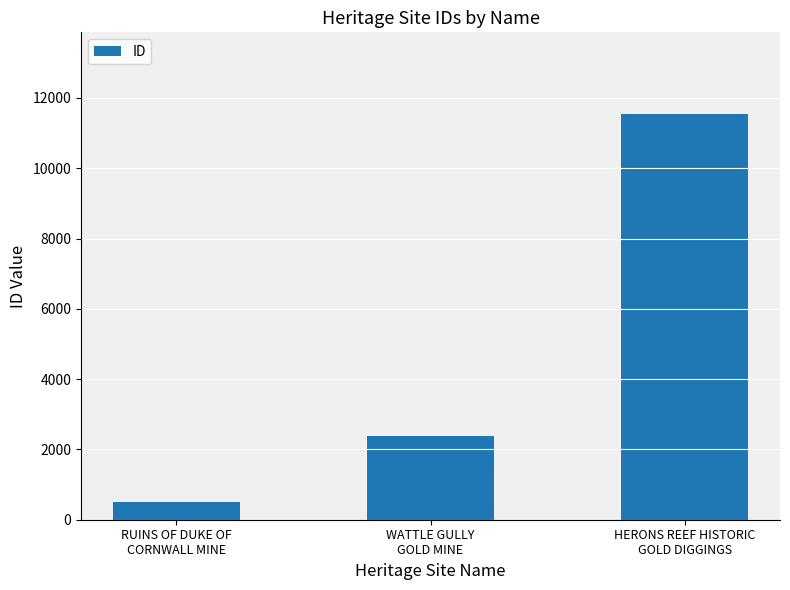

Which label corresponds to the smallest value in the chart?

RUINS OF DUKE OF
CORNWALL MINE